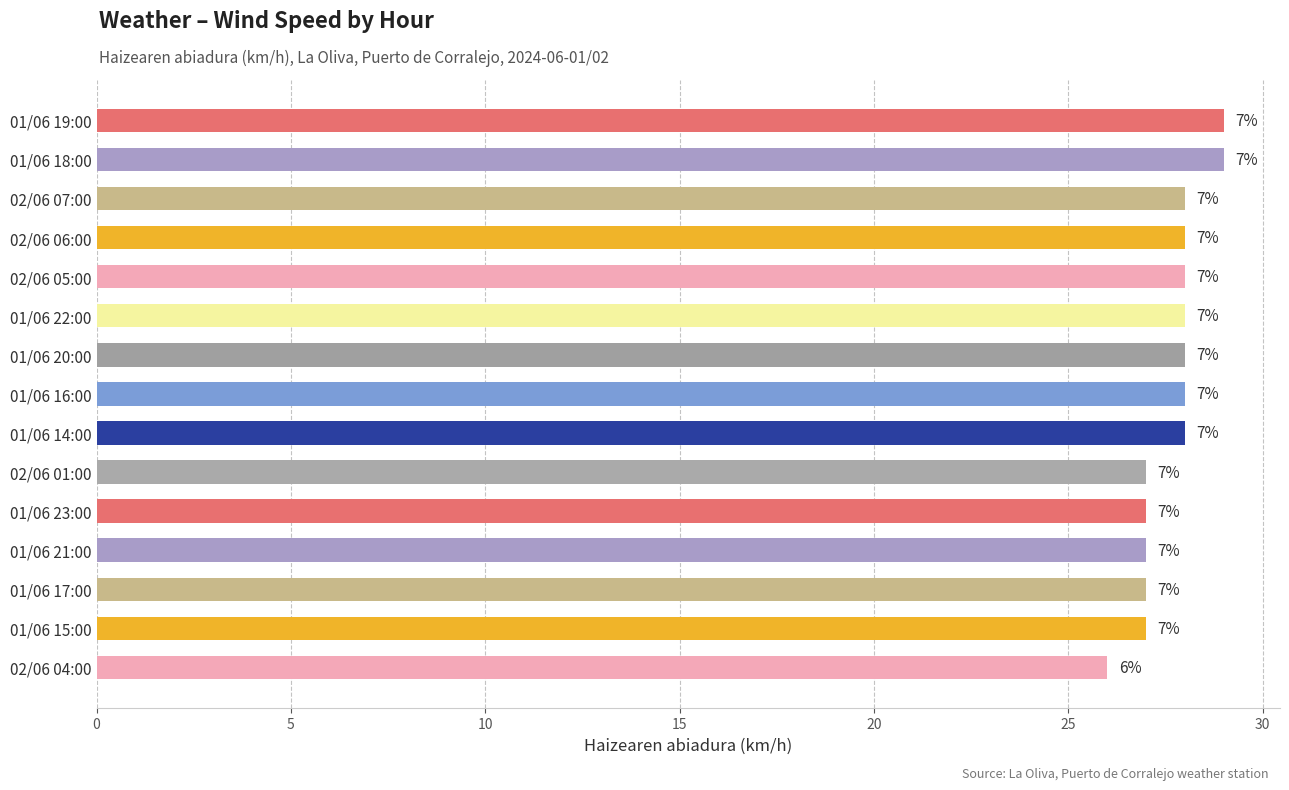

What is the difference between the second highest and second lowest values?

2